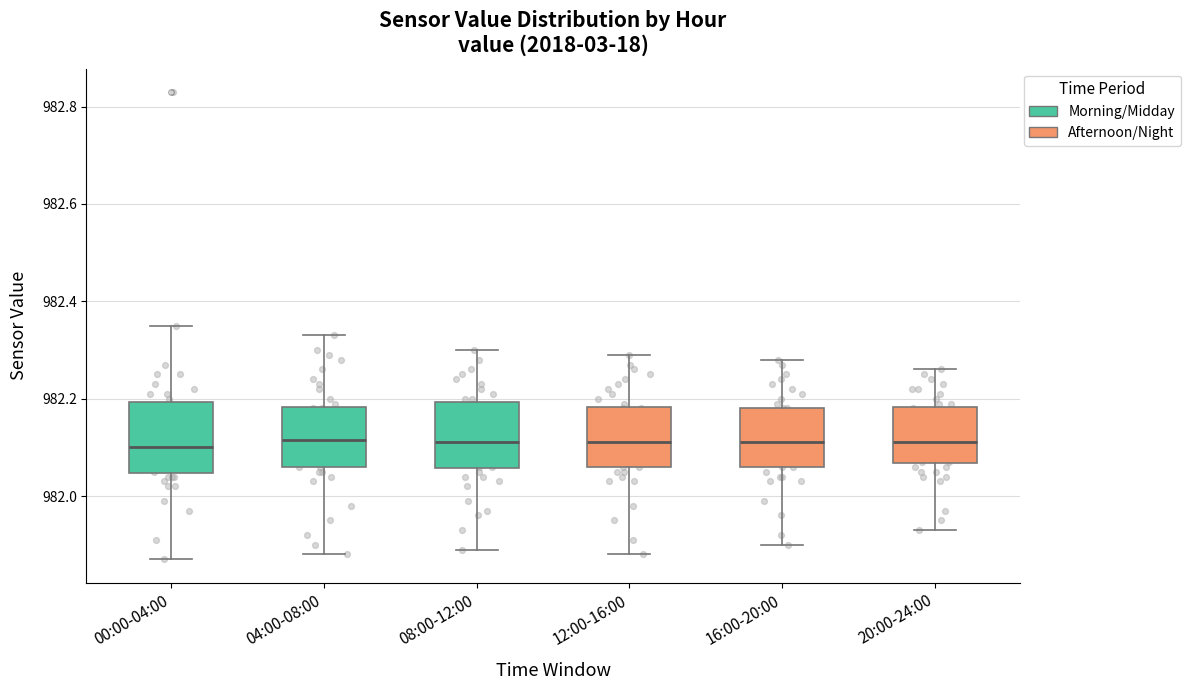

Reading left to right, read every box against the y-axis: the position of its median line, the range the box covers, and the ends of its whiskers. The values are not printed on the chart, so give them approximately, as read against the axis.

00:00-04:00: median 982.10, box 982.04 to 982.20, whiskers 981.88 to 982.36
04:00-08:00: median 982.12, box 982.06 to 982.18, whiskers 981.88 to 982.34
08:00-12:00: median 982.12, box 982.06 to 982.20, whiskers 981.90 to 982.30
12:00-16:00: median 982.12, box 982.06 to 982.18, whiskers 981.88 to 982.30
16:00-20:00: median 982.12, box 982.06 to 982.18, whiskers 981.90 to 982.28
20:00-24:00: median 982.12, box 982.06 to 982.18, whiskers 981.94 to 982.26